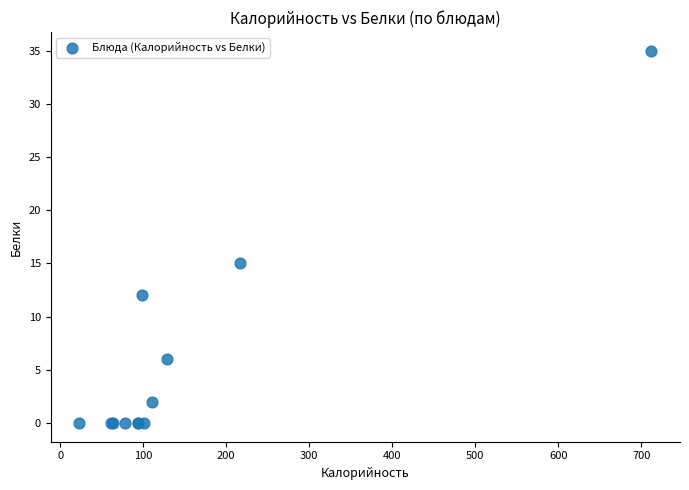

What Y value in the scatter plot is closest to 17?

15